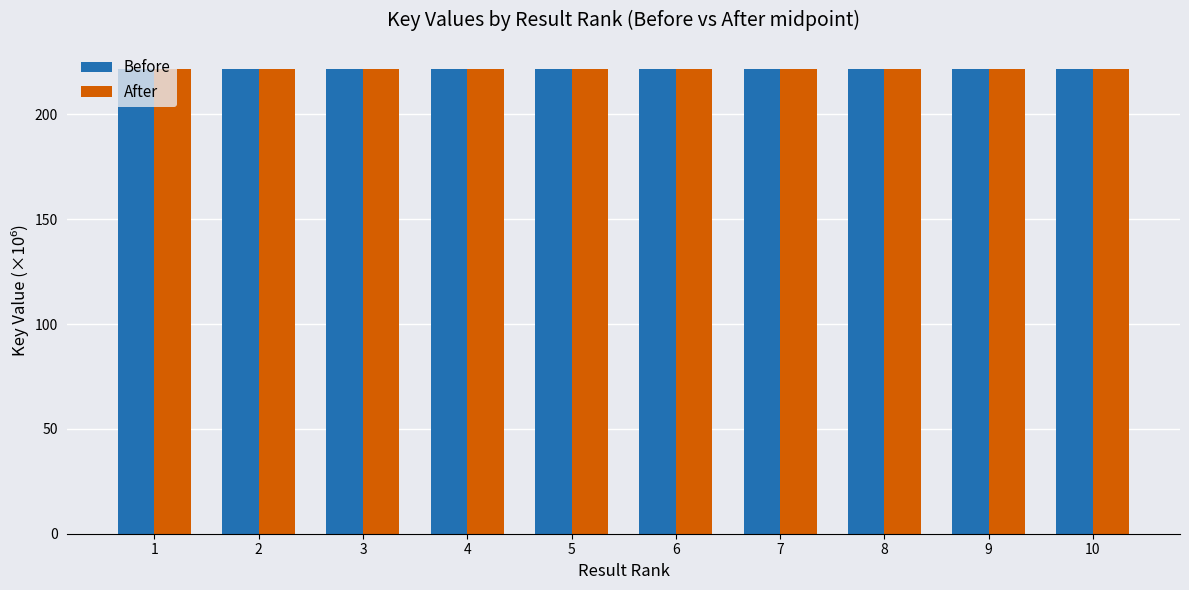

What is the total value across all series at 7?

443.5